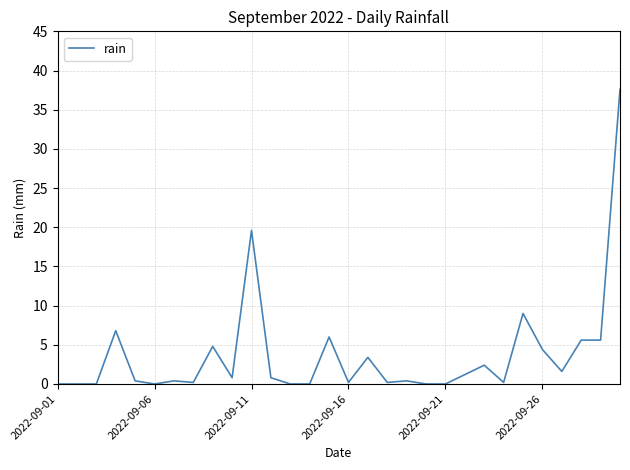

What is the difference between the maximum and minimum values?

37.6